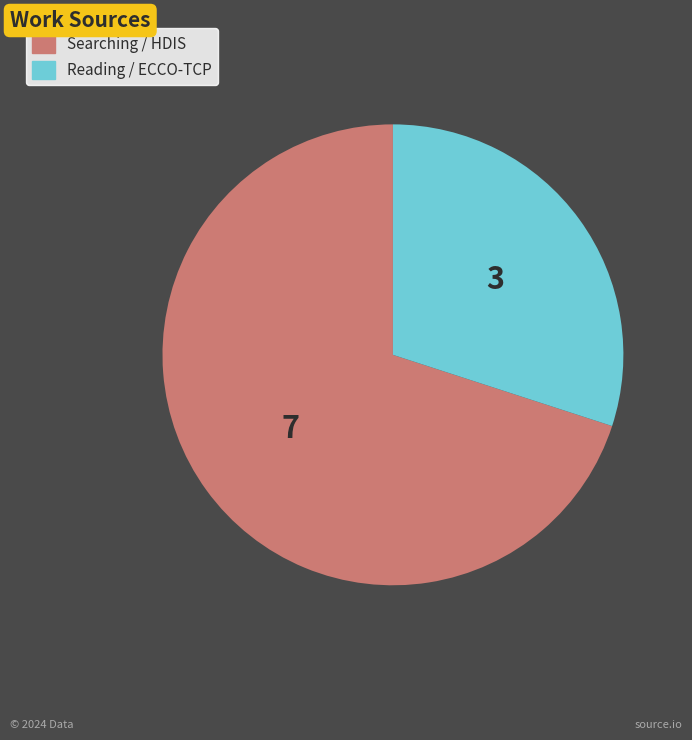

How many slices are in this pie chart?

2